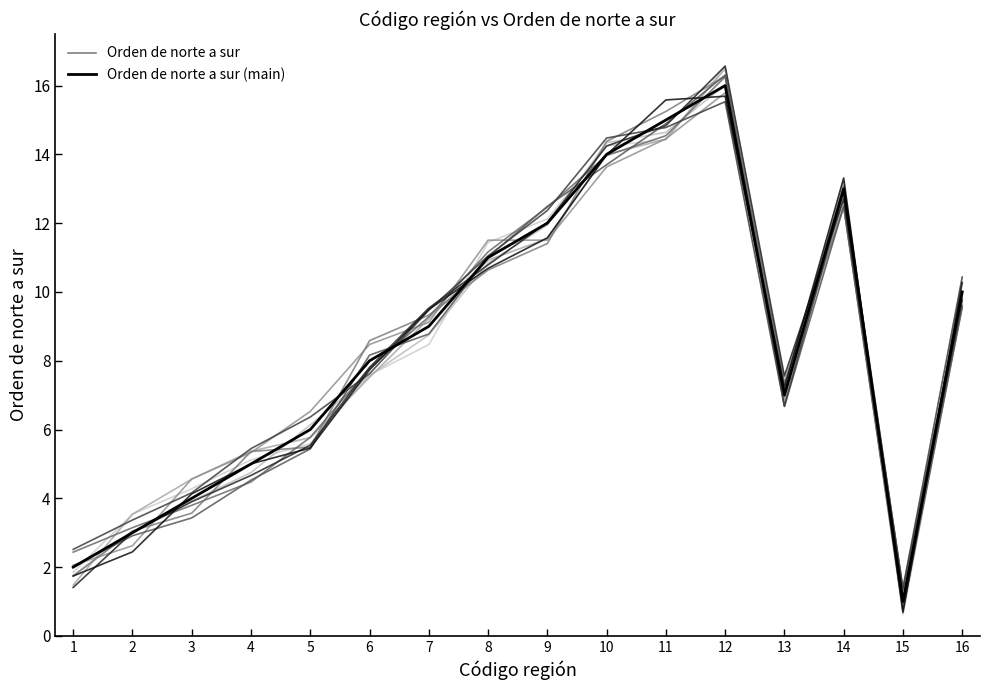

List the series in order of their overall mean, lowest first.

Orden de norte a sur (main), Orden de norte a sur